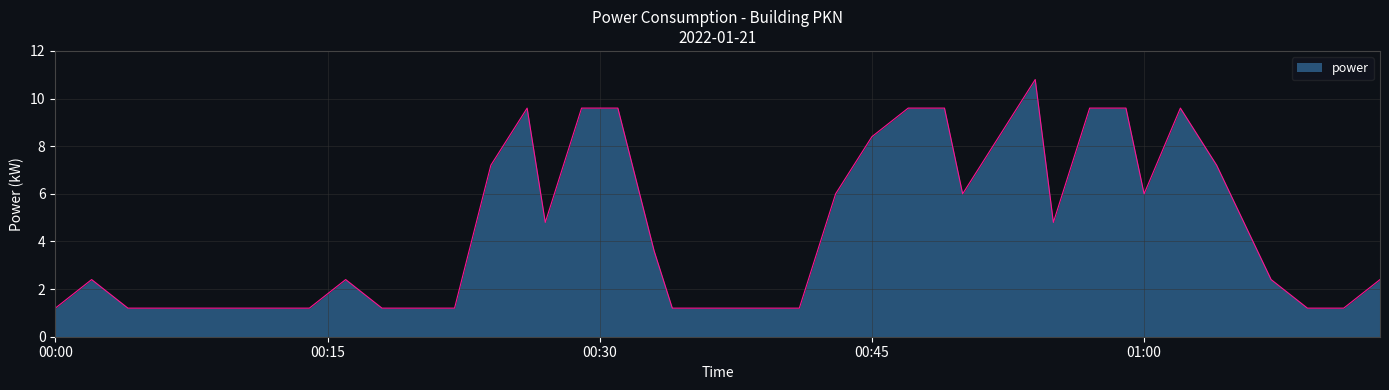

True or false: there are more than 1 points higher than both neighbors.

True